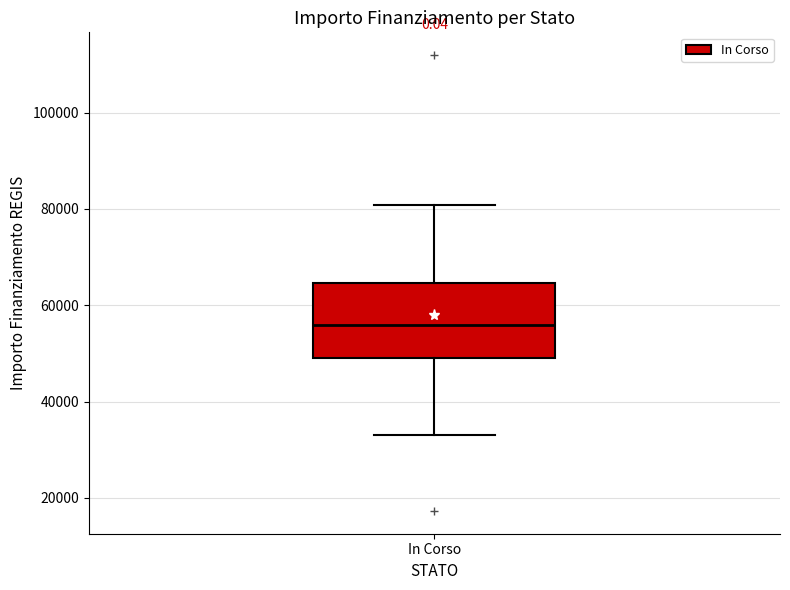

Read this box plot against the y-axis: the position of the median line, the range covered by the box, and the ends of both whiskers. The values are not printed on the chart, so give them approximately, as read against the axis.

median 56000, box 50000 to 64000, whiskers 32000 to 80000